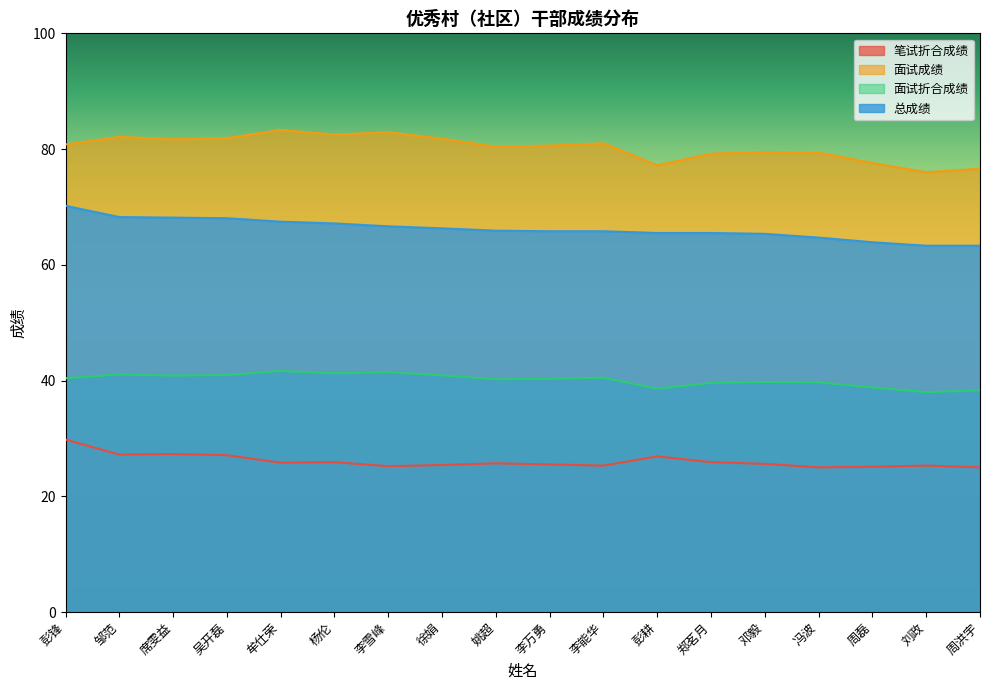

What is the sum of the 面试折合成绩 values at 刘政 and 杨伦?

79.2